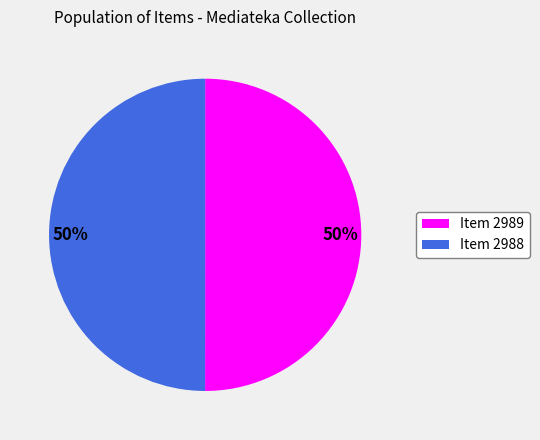

To the nearest percent, what percentage of the pie is Item 2989?

50%